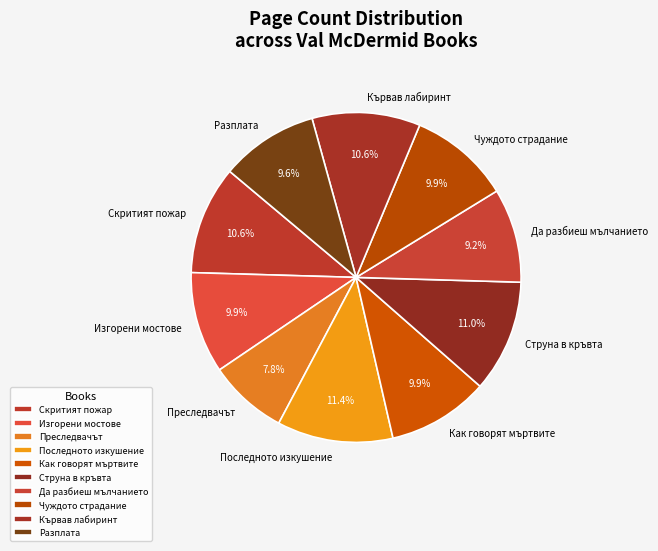

Is it true that Последното изкушение is 1% of the pie?

False